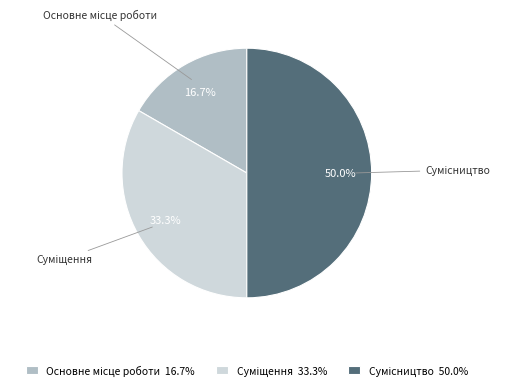

Count the number of slices in the pie.

3